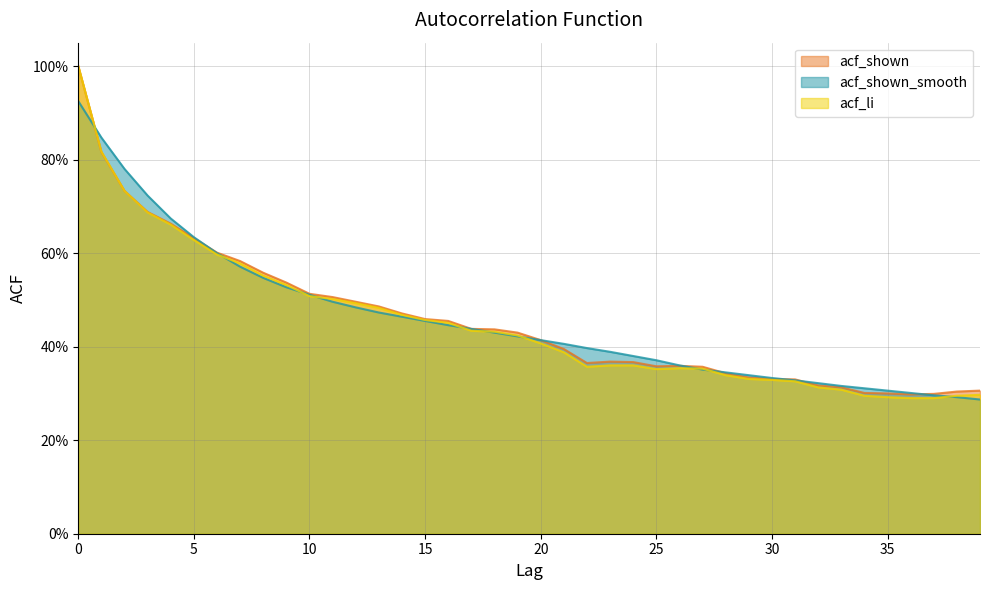

What is the sum of all acf_shown_smooth values?

18.3